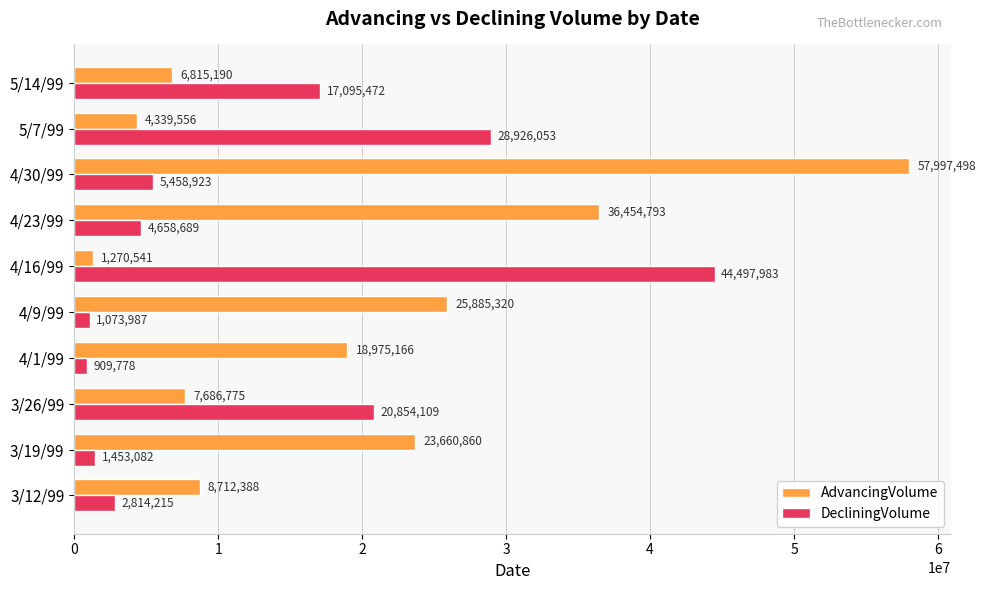

Rank the series by their maximum value, from lowest to highest.

DecliningVolume, AdvancingVolume